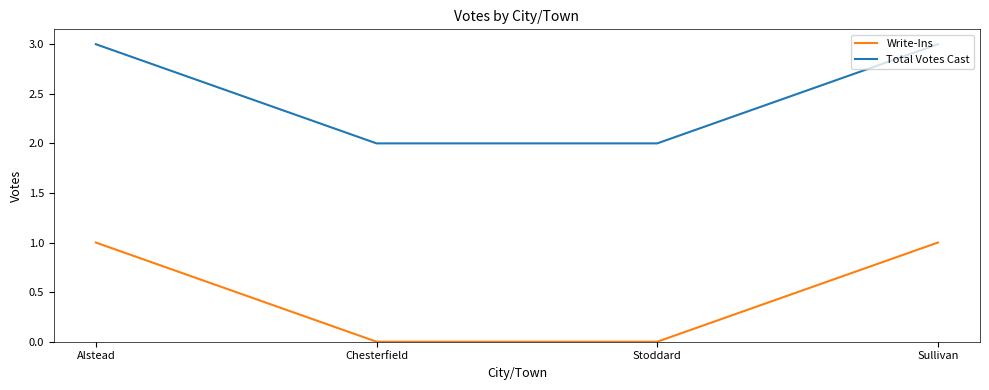

At how many categories does at least one series exceed 0?

4